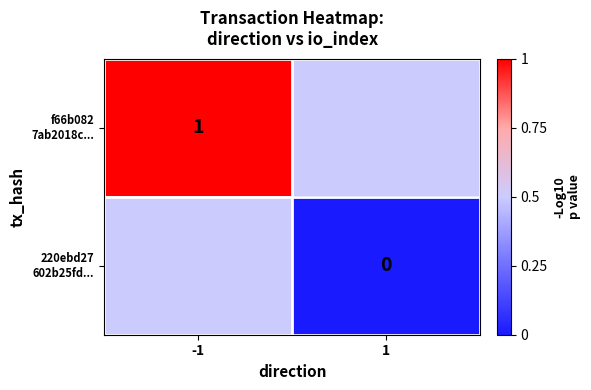

What is the average value of the f66b082 7ab2018c... series?

0.8